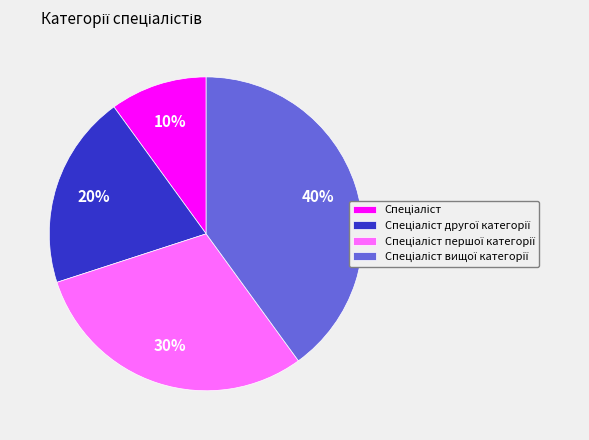

How many segments does this pie chart have?

4